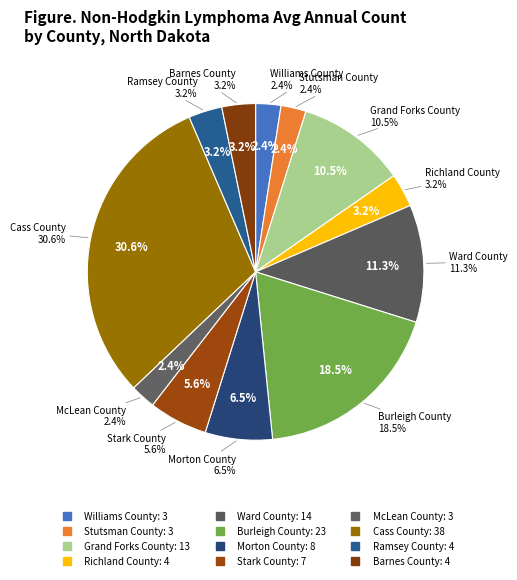

Is there a majority slice in this chart?

No